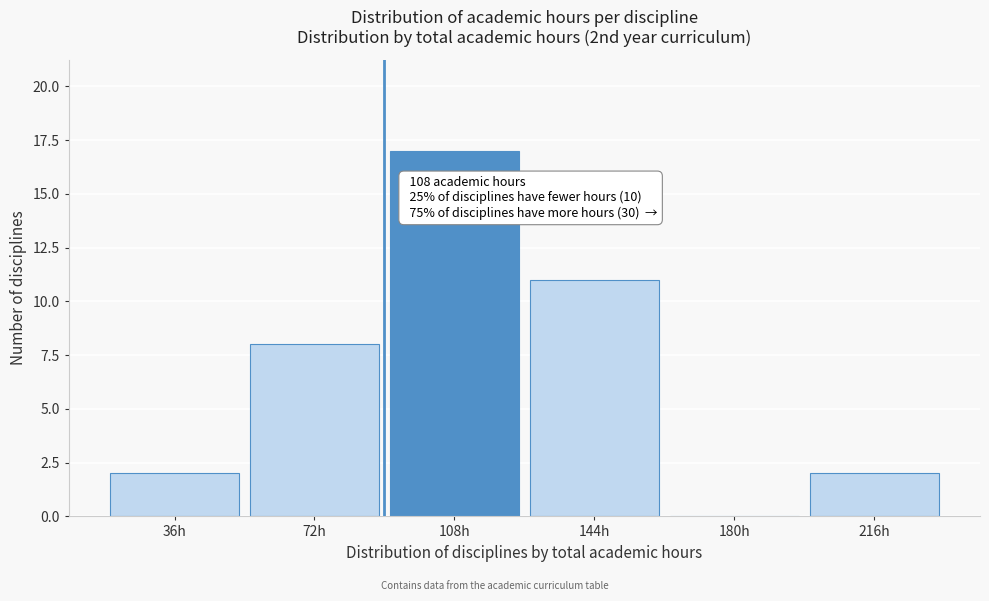

Reading left to right, extract all data points from this chart.

36h=2	72h=8	108h=17	144h=11	180h=0	216h=2